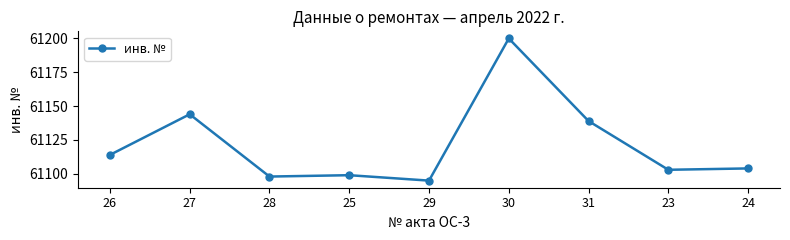

Reading left to right, list all the values displayed in this chart.

61114	61144	61098	61099	61095	61200	61139	61103	61104